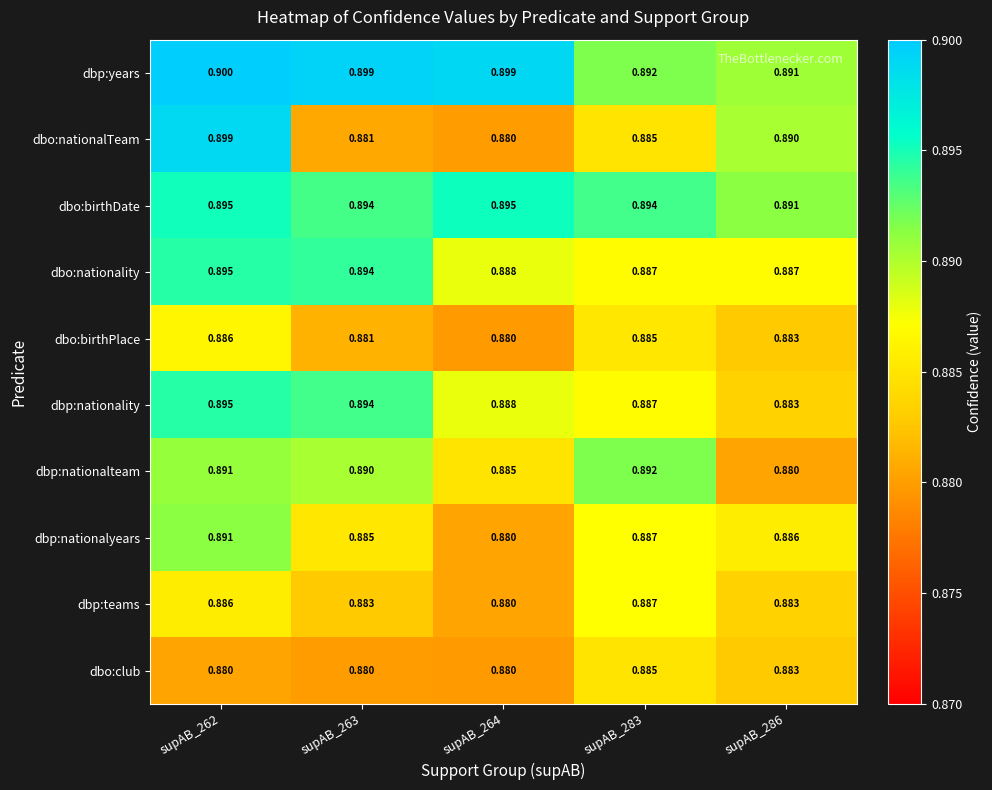

Which series has the largest total across all categories?

dbp:years